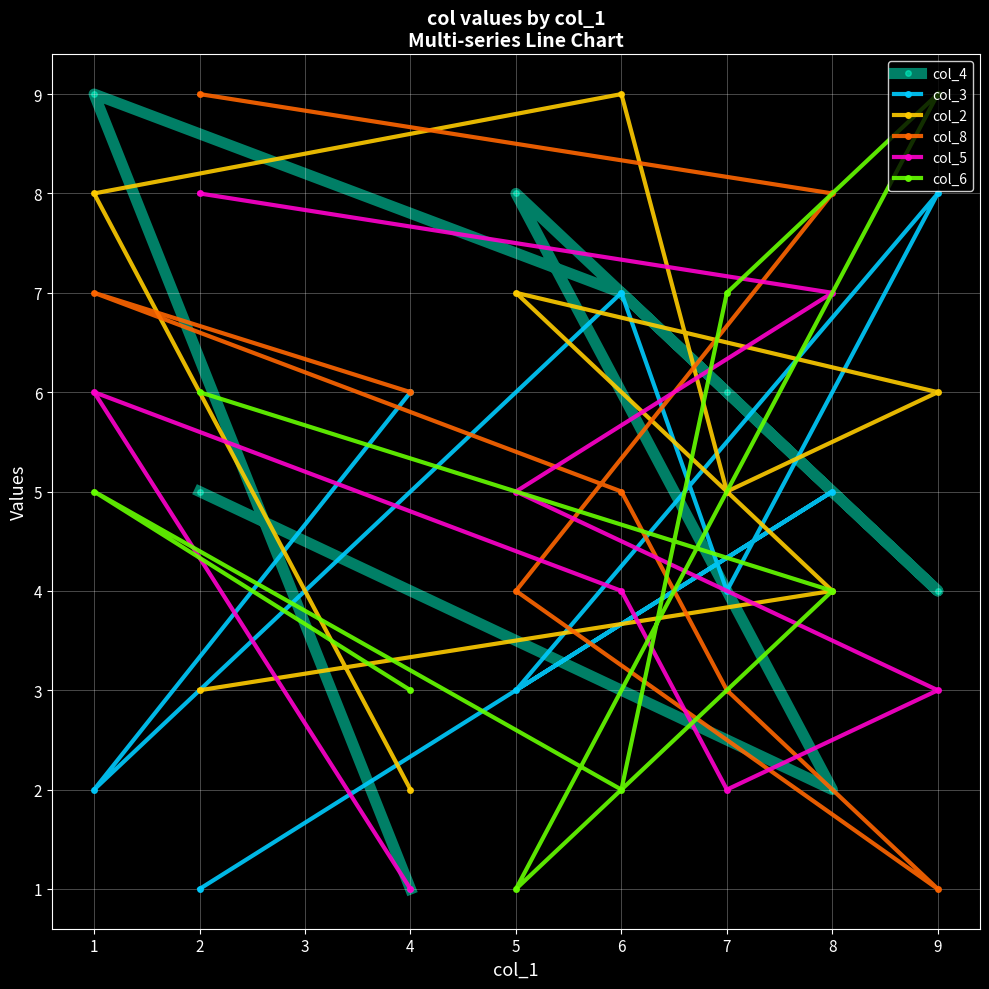

The col_4 series shows 2 at 4. True or false?

False